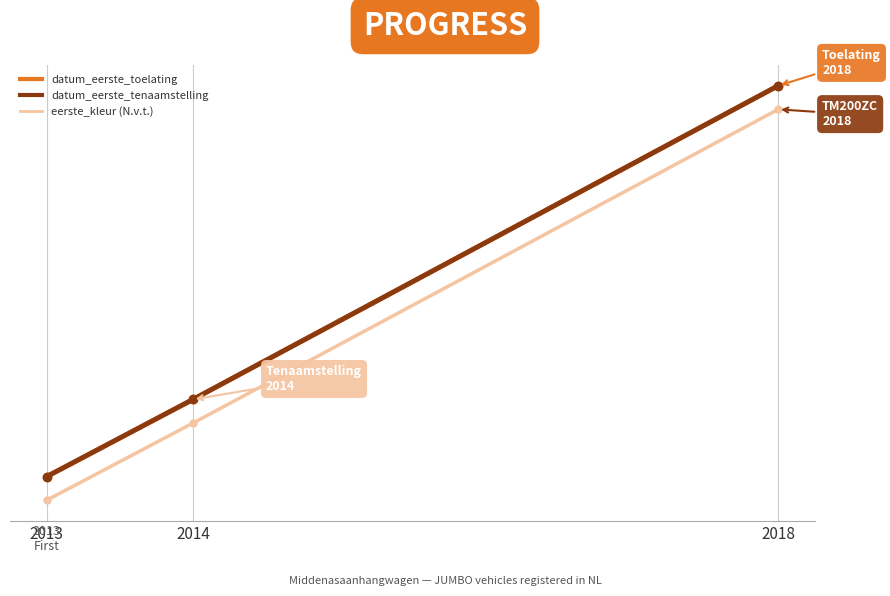

Does the chart have visible grid lines?

Yes